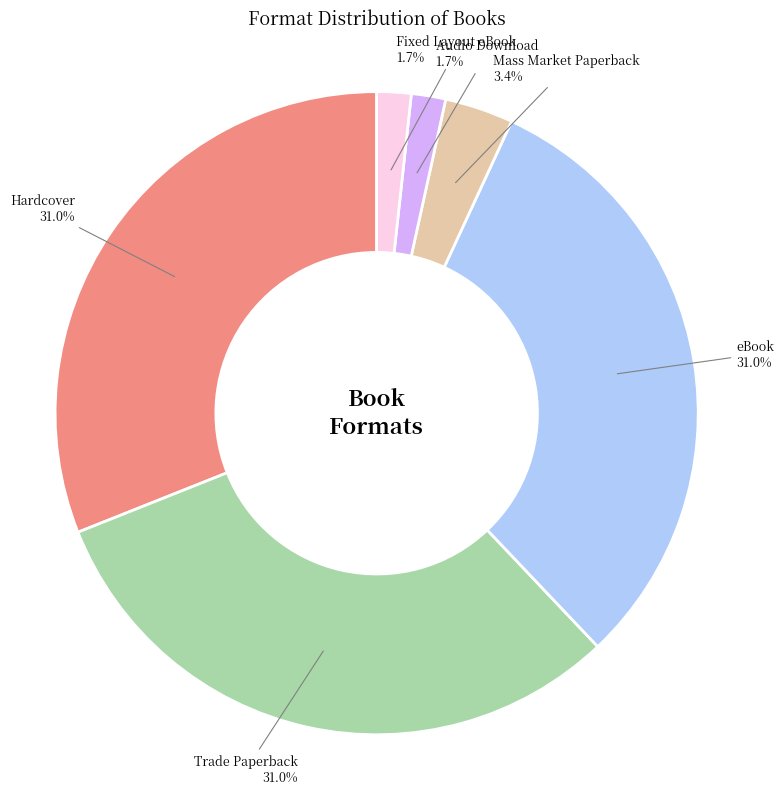

What is the ratio of the value at Hardcover to the value at eBook?

1.0